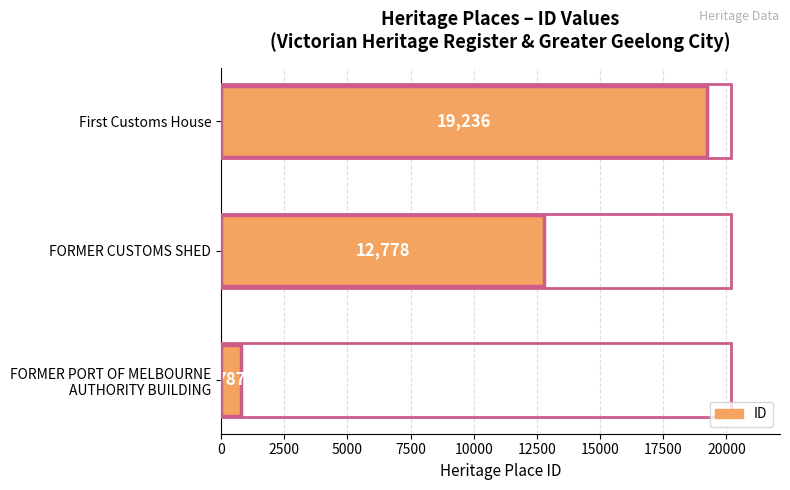

What is the greatest value displayed?

19236